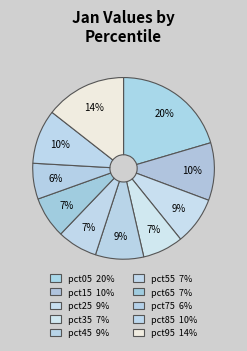

Count the number of slices in the pie.

10